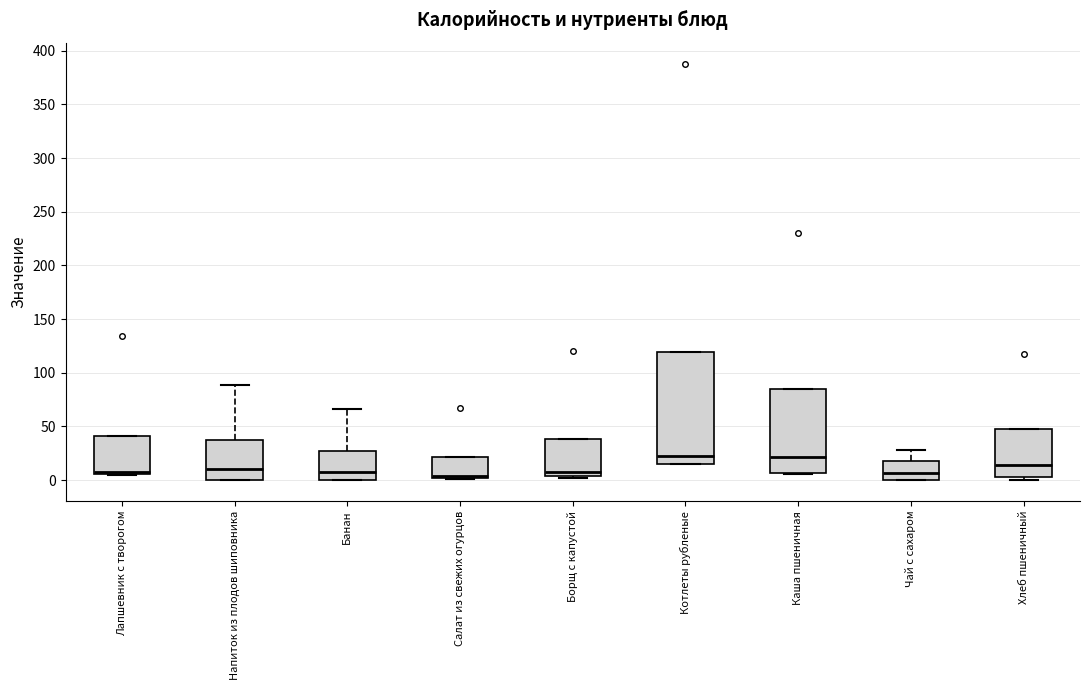

Reading left to right, read every box against the y-axis: the position of its median line, the range the box covers, and the ends of its whiskers. The values are not printed on the chart, so give them approximately, as read against the axis.

Лапшевник с творогом: median 10, box 5 to 40, whiskers 5 to 40
Напиток из плодов шиповника: median 10, box 0 to 40, whiskers 0 to 90
Банан: median 10, box 0 to 30, whiskers 0 to 65
Салат из свежих огурцов: median 5, box 0 to 20, whiskers 0 to 20
Борщ с капустой: median 5 (just above the box's lower edge), box 5 to 40, whiskers 0 to 40
Котлеты рубленые: median 20, box 15 to 120, whiskers 15 to 120
Каша пшеничная: median 20, box 5 to 85, whiskers 5 to 85
Чай с сахаром: median 5, box 0 to 20, whiskers 0 to 30
Хлеб пшеничный: median 15, box 5 to 50, whiskers 0 to 50